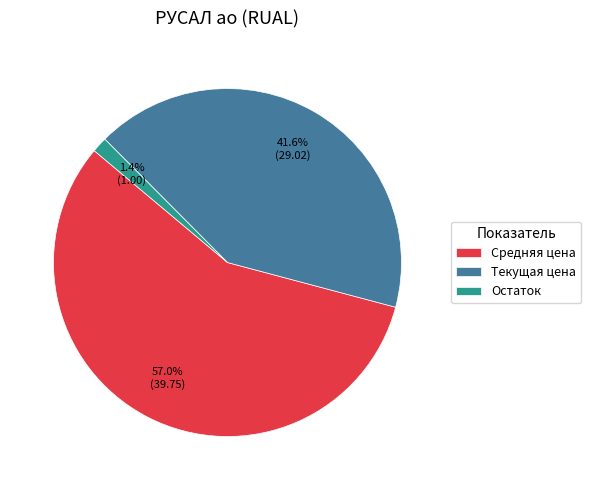

Is Средняя цена the majority of the pie?

Yes